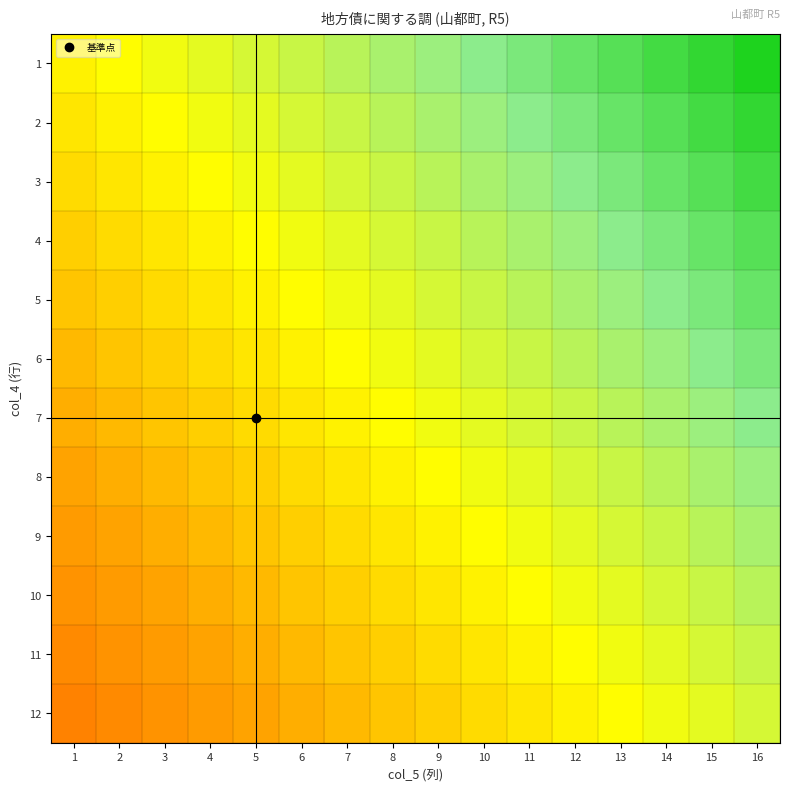

At how many categories does at least one series exceed 0?

15